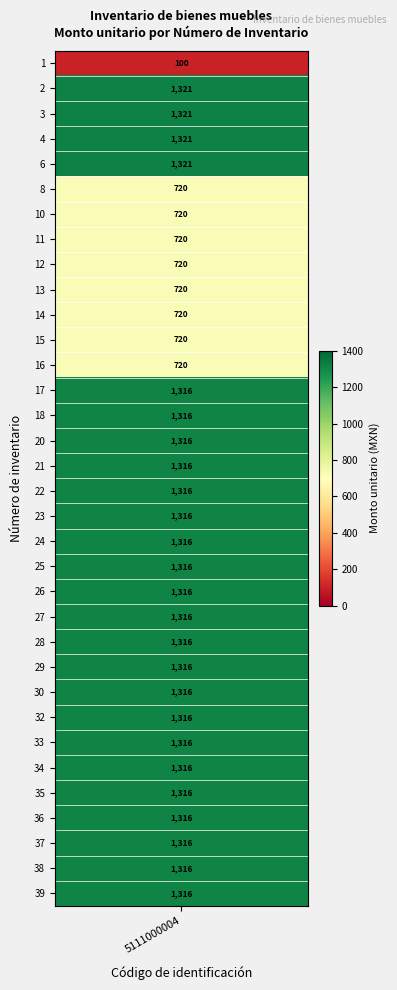

How many data points in Monto unitario are less than 1315?

9